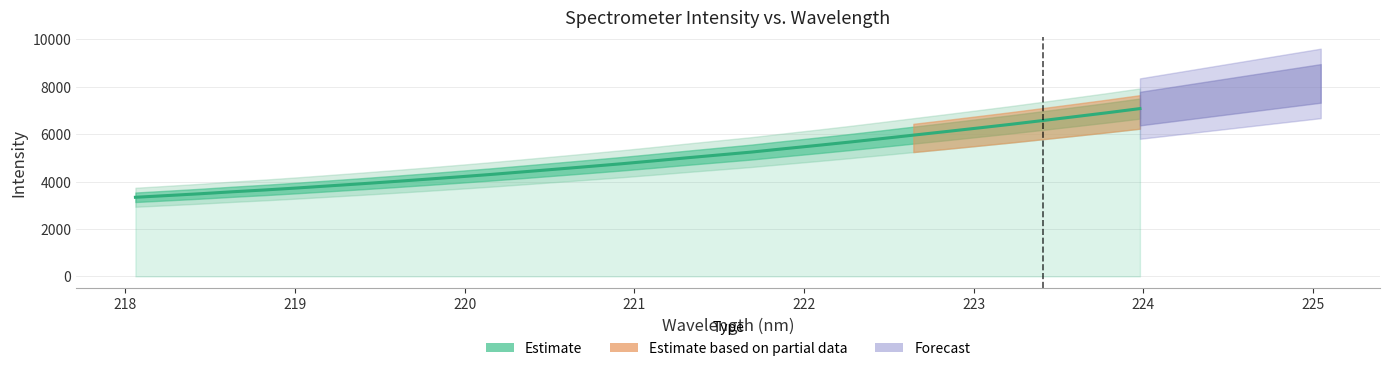

Reading right to left, what are all the values shown in this chart?

7079.7	6906.1	6740.0	6576.4	6414.4	6260.4	6108.3	5959.5	5809.4	5662.5	5522.1	5385.5	5245.1	5123.6	5002.4	4875.6	4753.1	4638.9	4526.8	4416.0	4305.5	4202.8	4102.4	4005.4	3911.6	3821.9	3732.0	3647.7	3571.3	3487.2	3411.8	3338.3